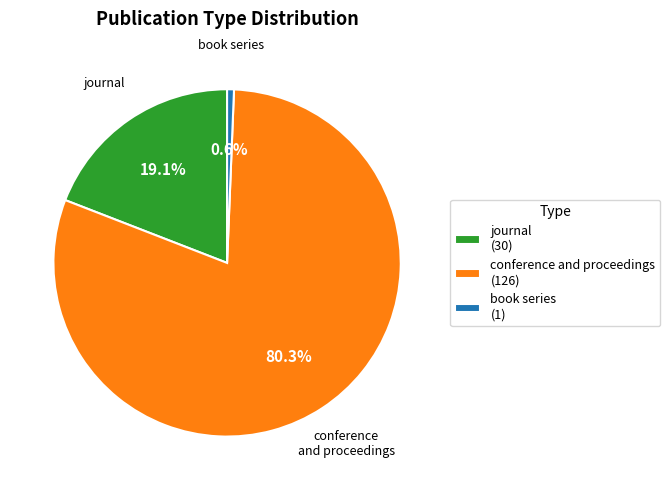

Is conference and proceedings the majority of the pie?

Yes